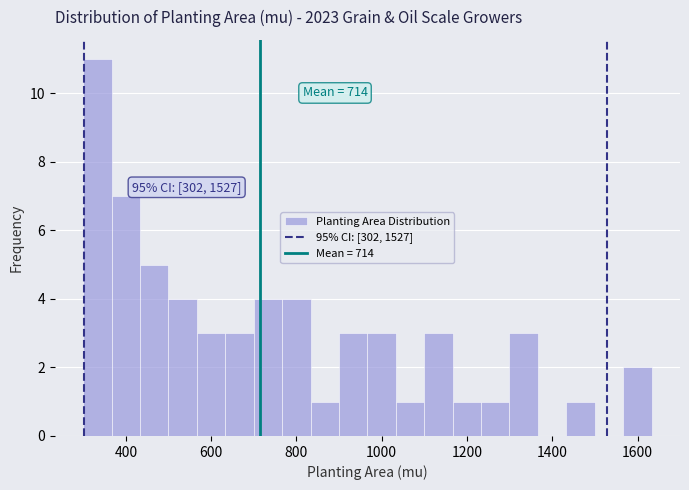

Around what value on the x-axis is the tallest bar? Give the approximate position of its centre, as read against the axis.

340